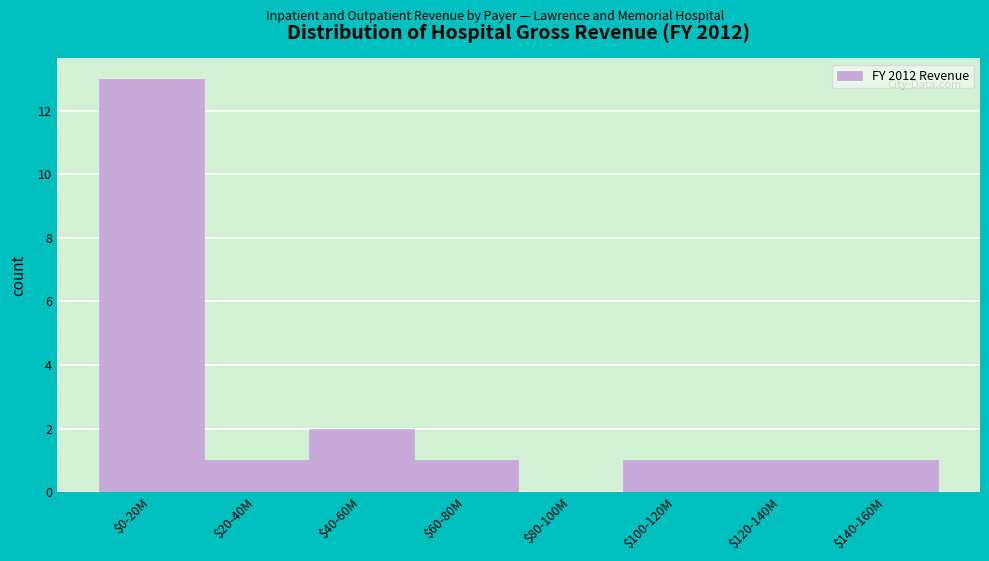

The value at $80-100M is 0. True or false?

True